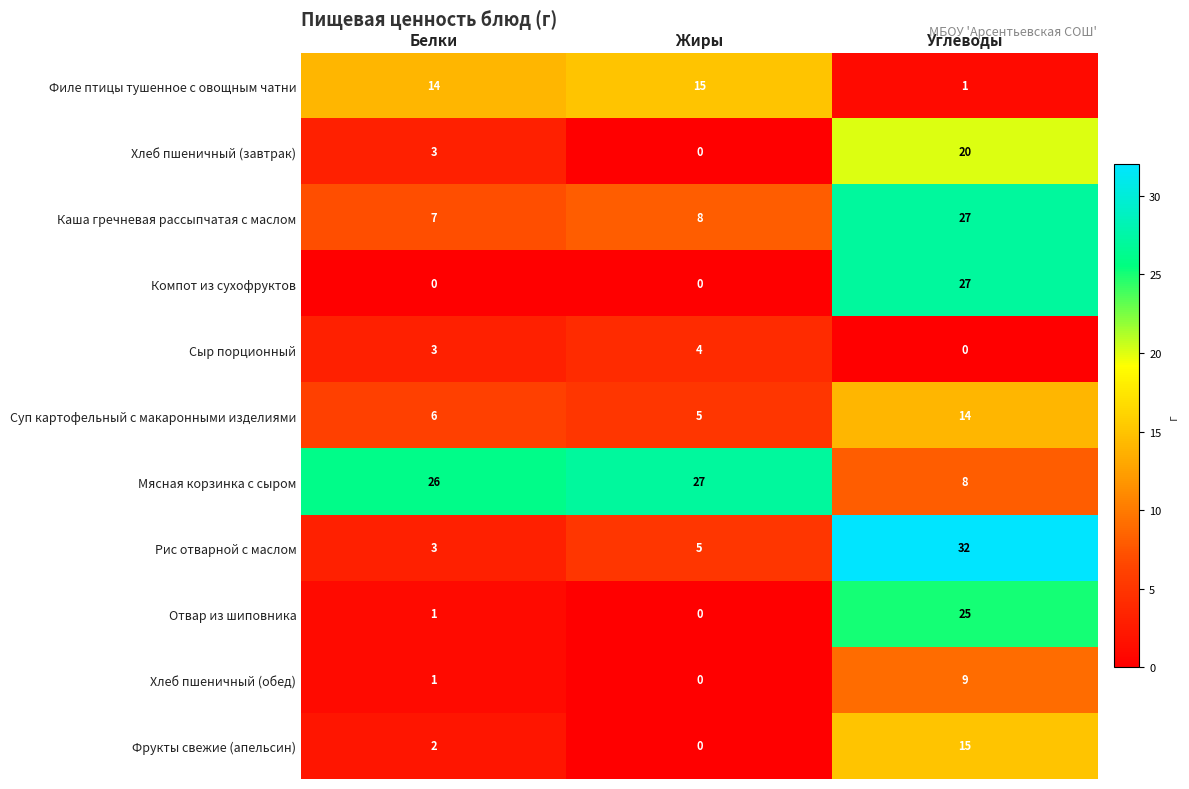

Is it true that Отвар из шиповника equals 0 at Жиры?

True